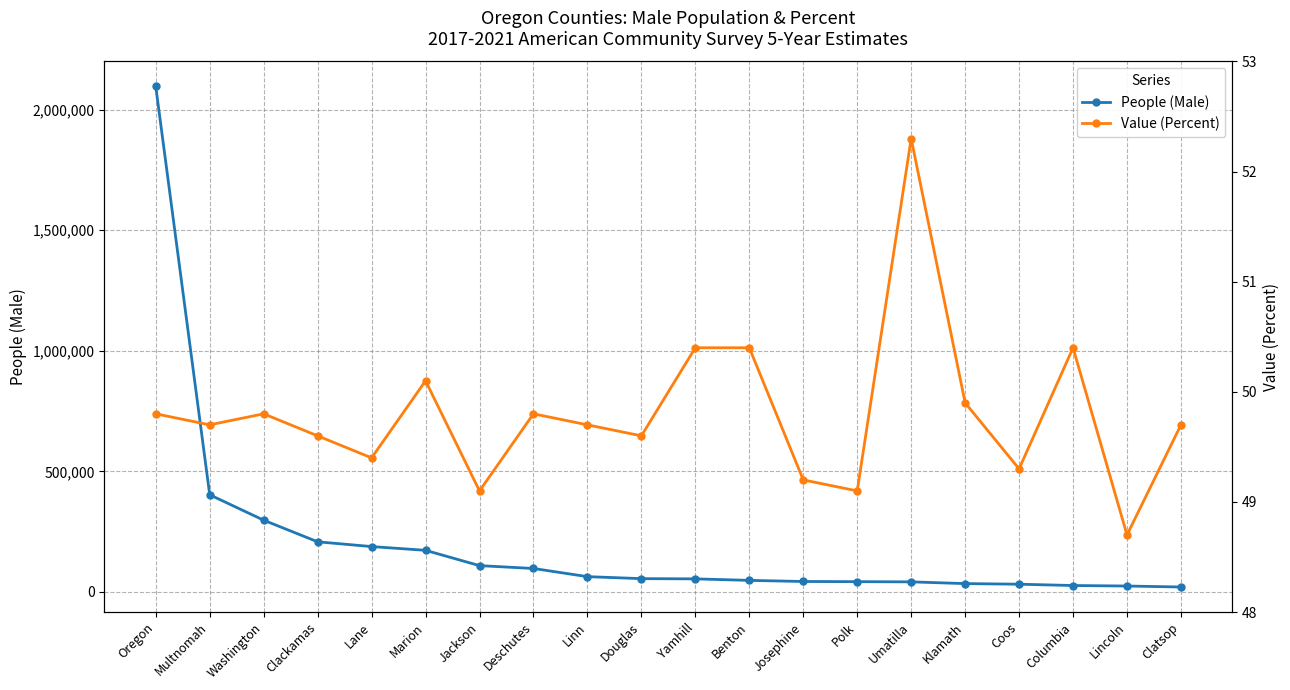

What is the spread (max minus min) of values at Washington?

297309.2